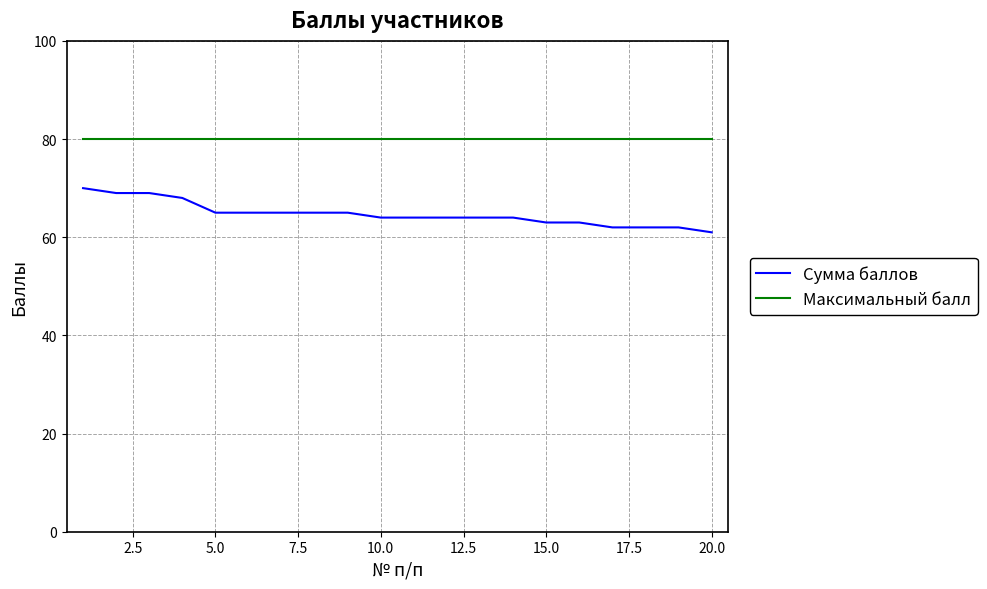

How many lines are shown in the chart?

2